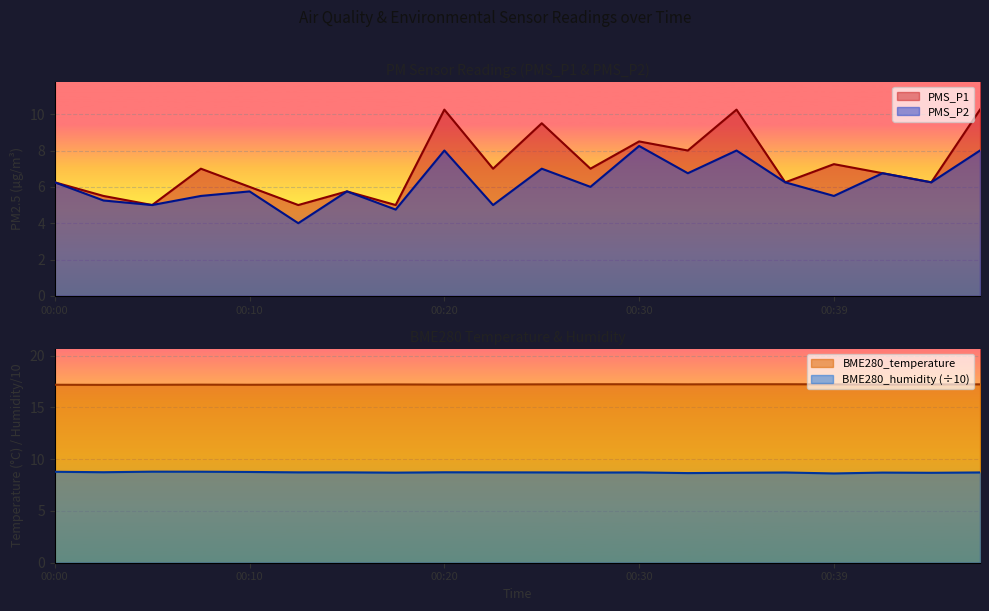

Rank the series by their maximum value, from highest to lowest.

BME280_temperature, PMS_P1, BME280_humidity, PMS_P2